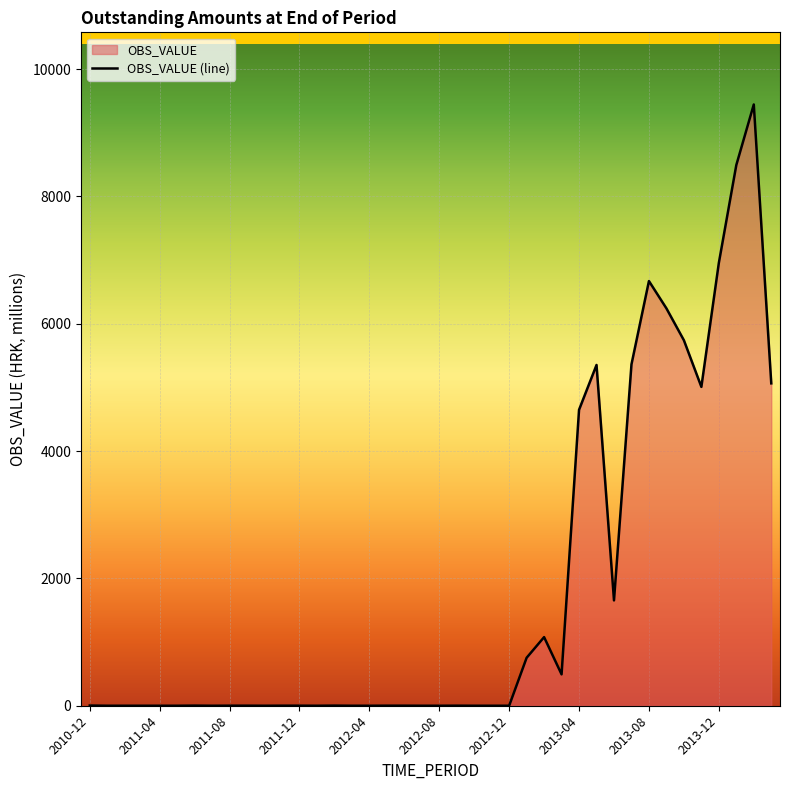

Is it true that the value at 2013-12 is 4718.7?

False